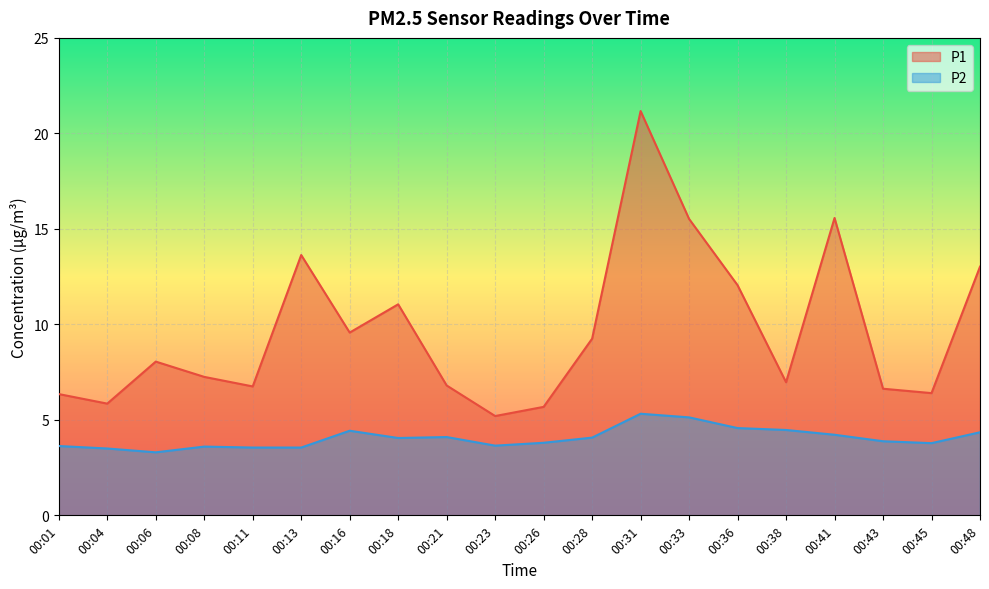

What are all the series names shown in the legend?

P1, P2